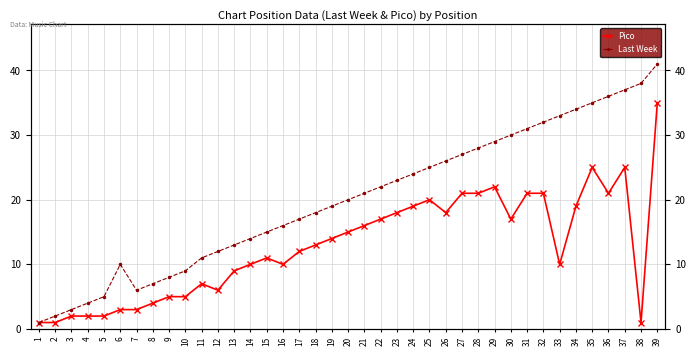

Is it true that Last Week equals 41 at 39?

True